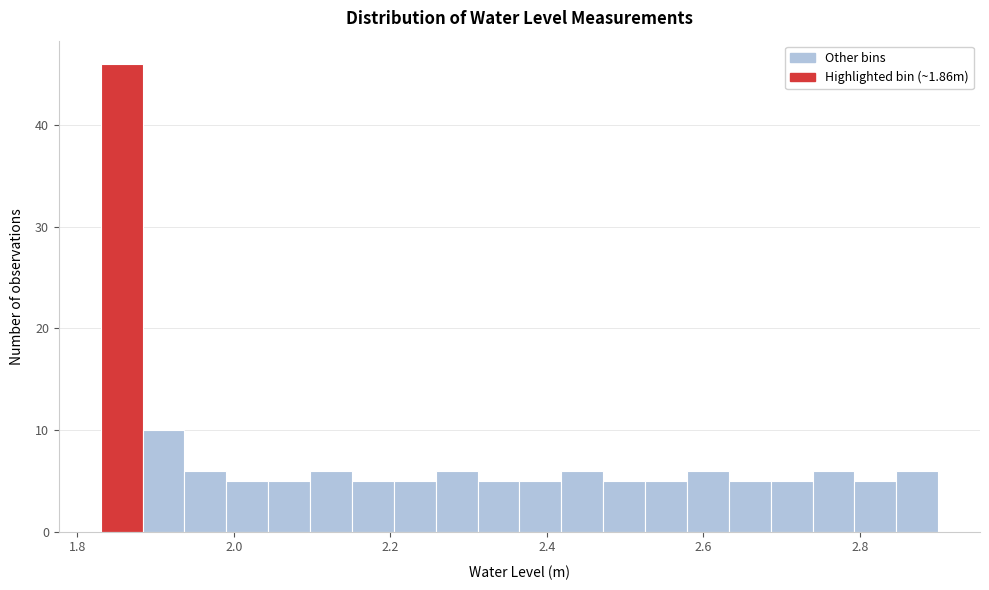

Read against the x-axis, roughly where is the centre of the tallest bar?

1.86